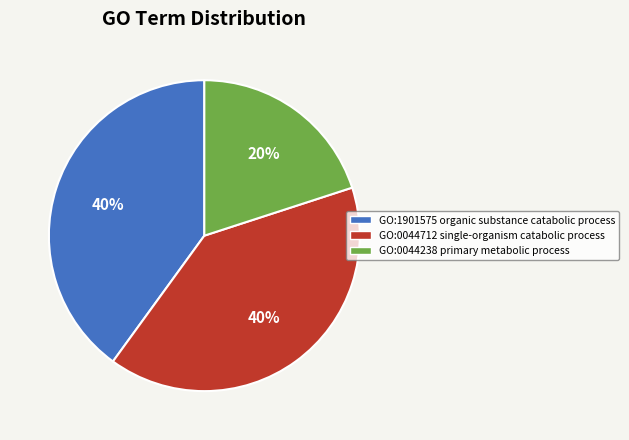

Is there a majority slice in this chart?

No